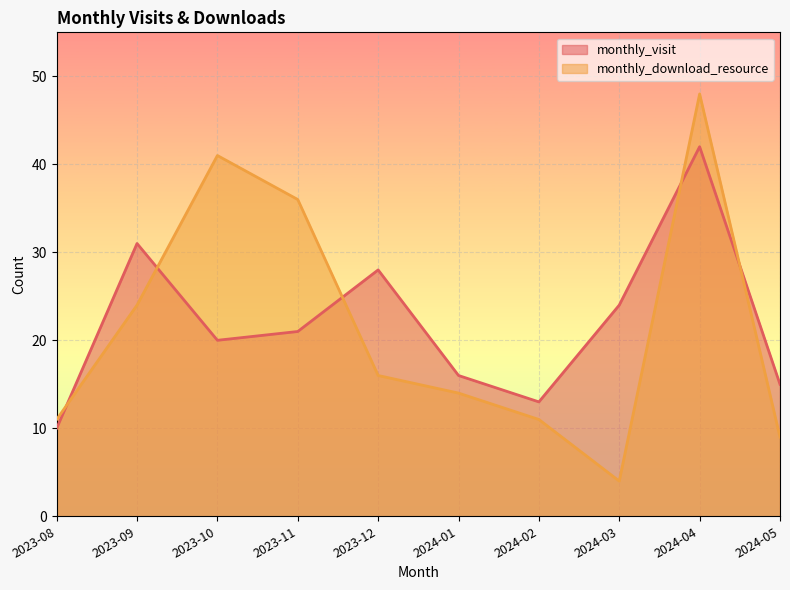

At 2023-12, list the series in order from largest to smallest.

monthly_visit, monthly_download_resource